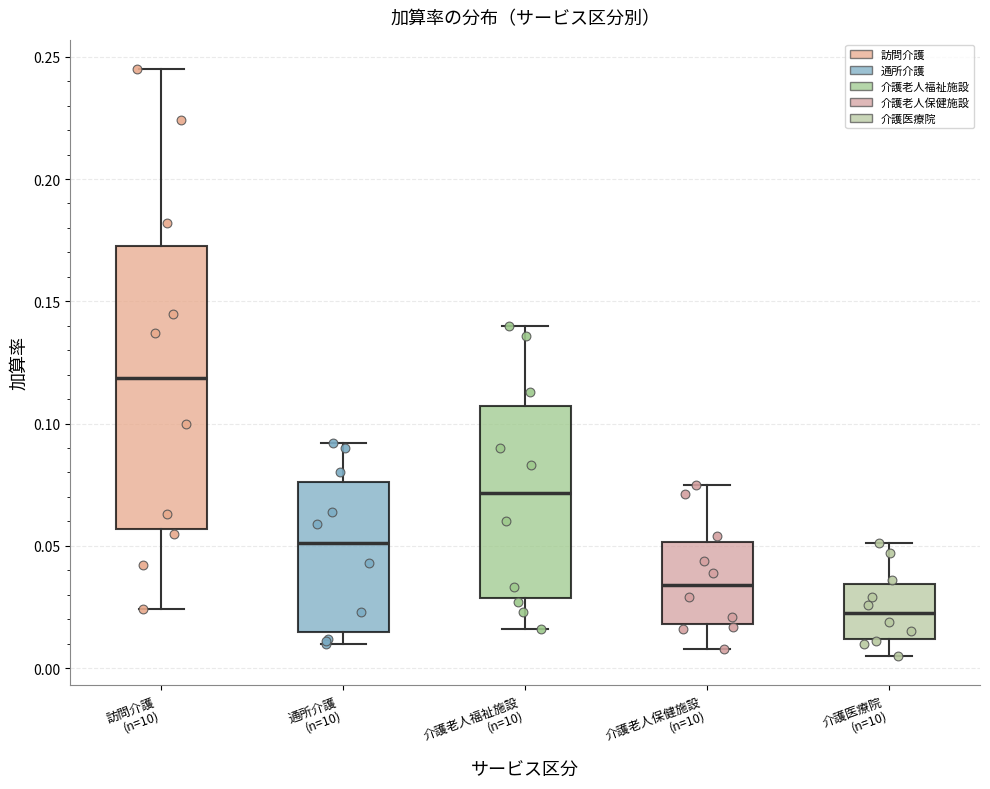

Where is the upper edge of the box for 通所介護 (n=10) on the y-axis? The values are not printed on the chart, so give them approximately, as read against the axis.

0.075